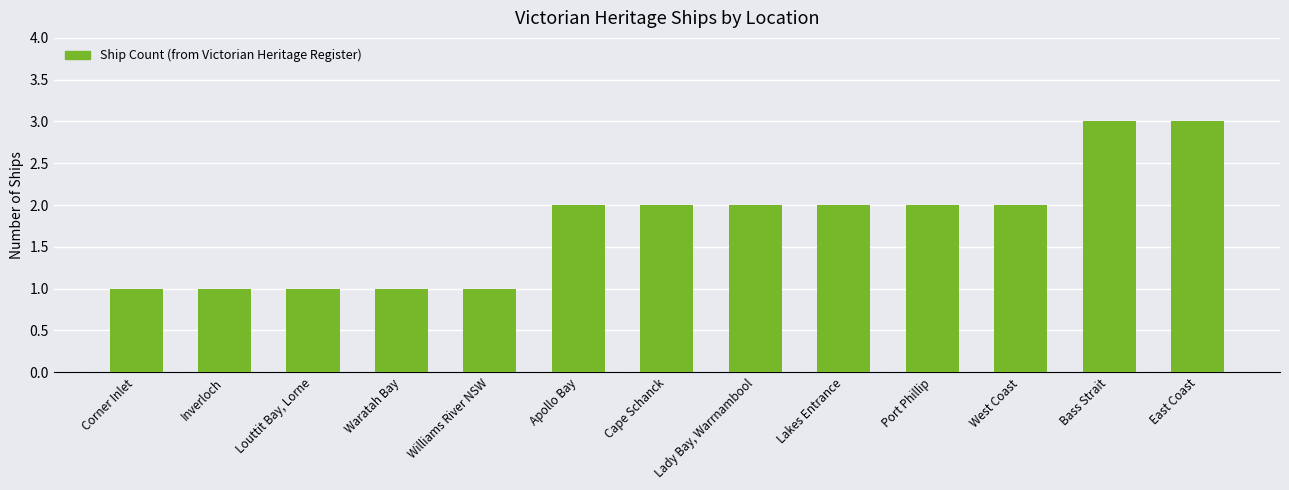

How many distinct data groups are displayed?

1